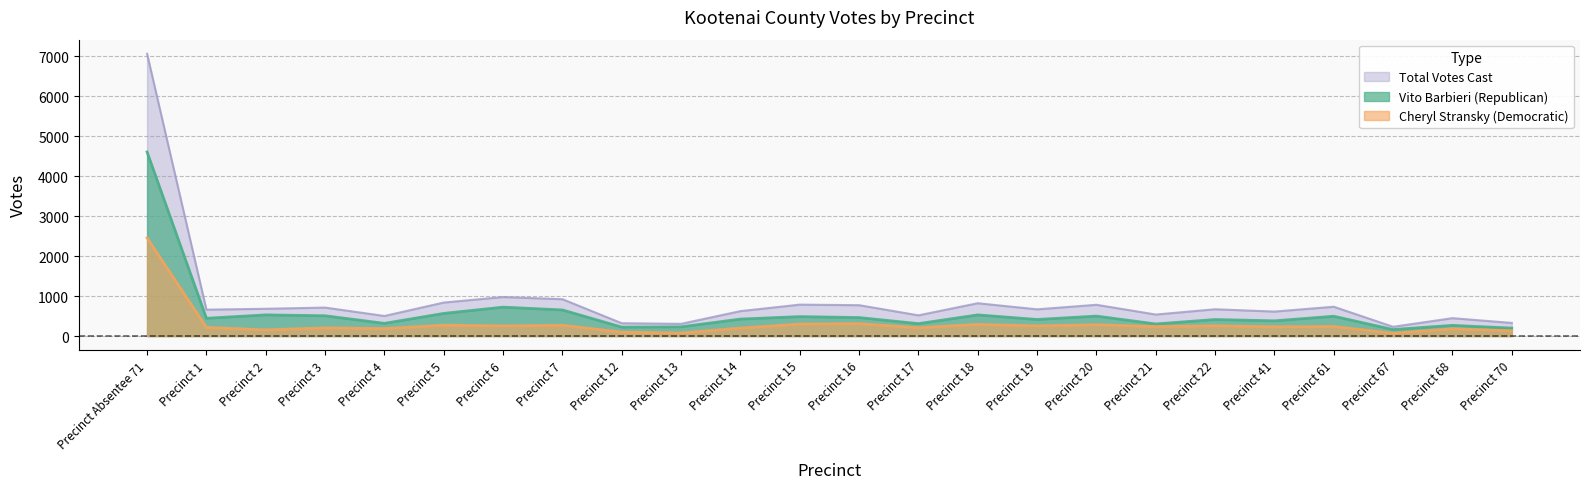

List the series in order of their overall mean, lowest first.

Cheryl Stransky (Democratic), Vito Barbieri (Republican), Total Votes Cast